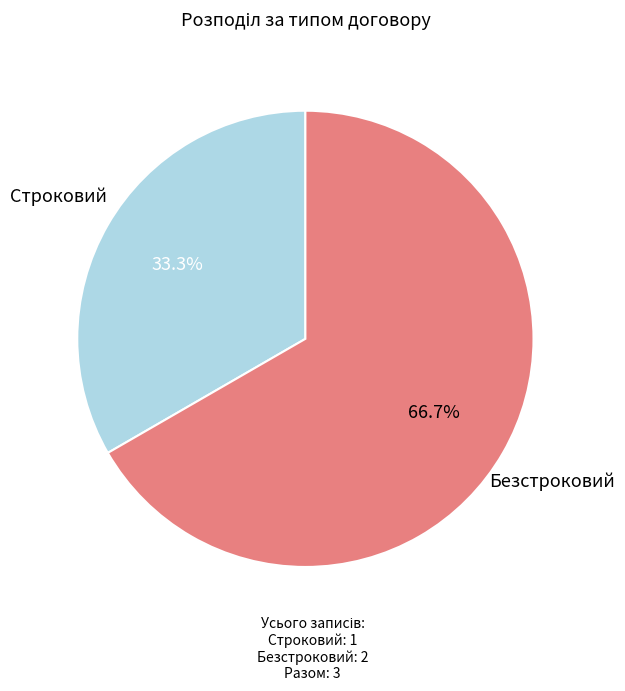

How many slices are in this pie chart?

2